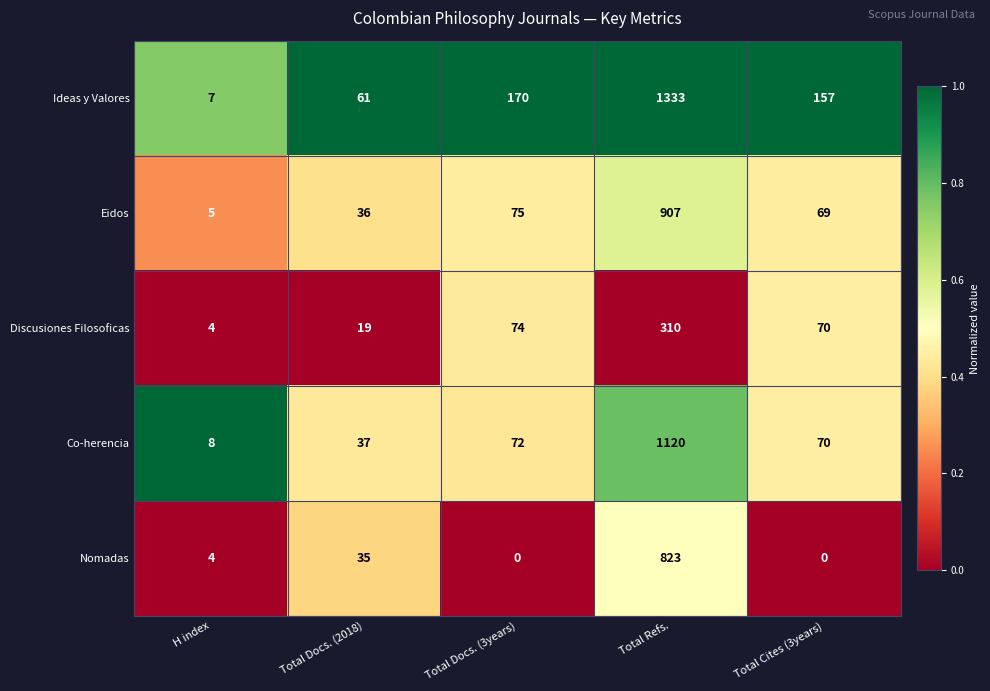

Which series has the largest total across all categories?

Ideas y Valores